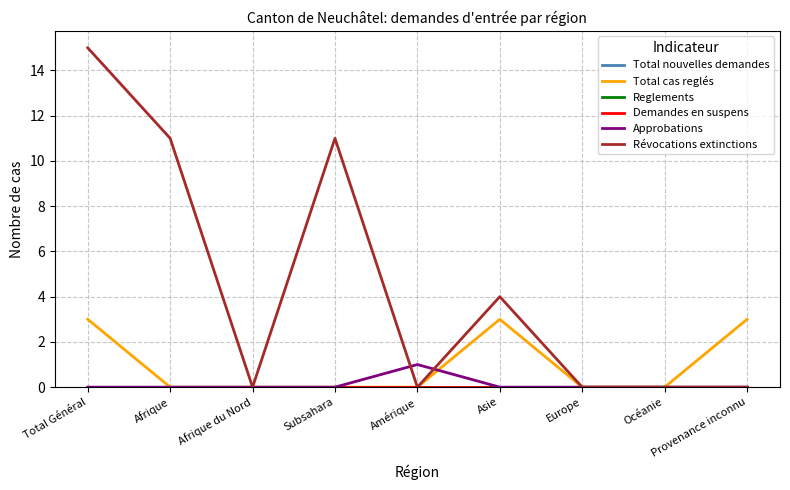

Is it true that Total cas reglés equals 1 at Afrique du Nord?

False